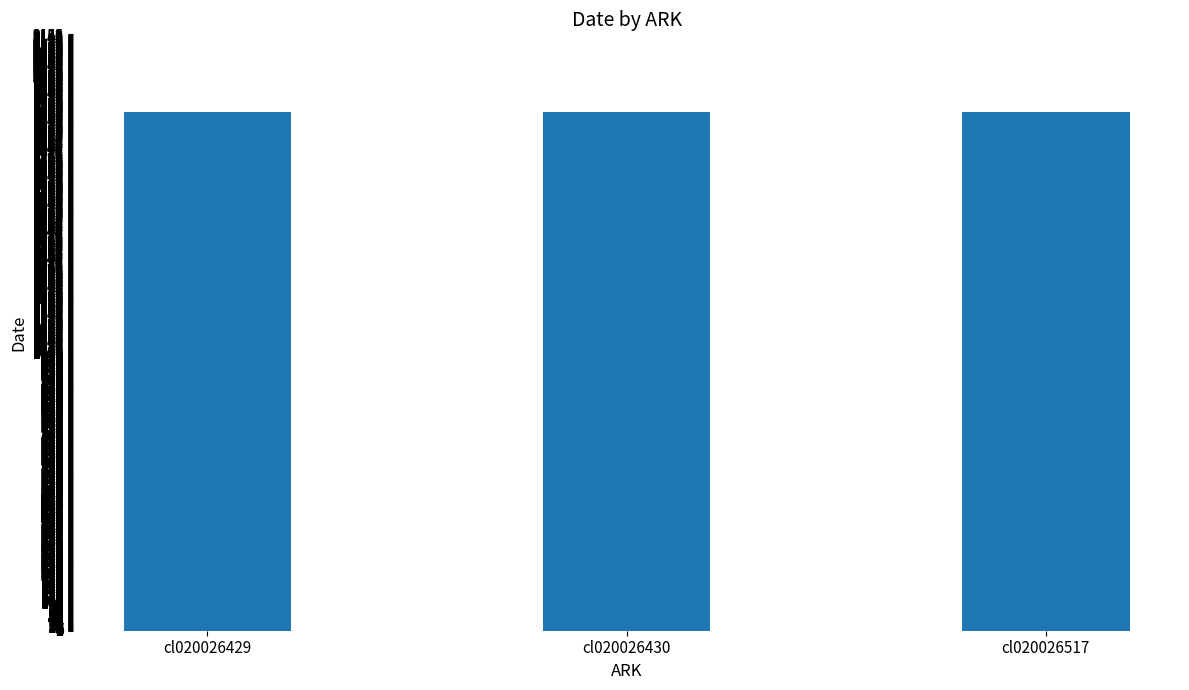

Is it true that the value at cl020026517 is 1874?

True